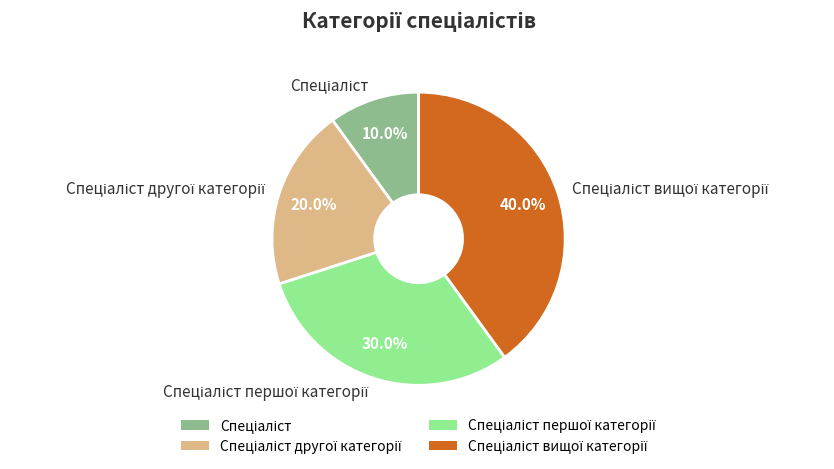

Is there any slice that represents more than half of the pie?

No